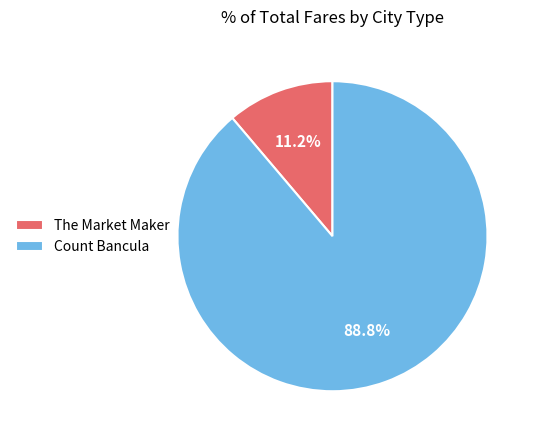

Count the number of slices in the pie.

2